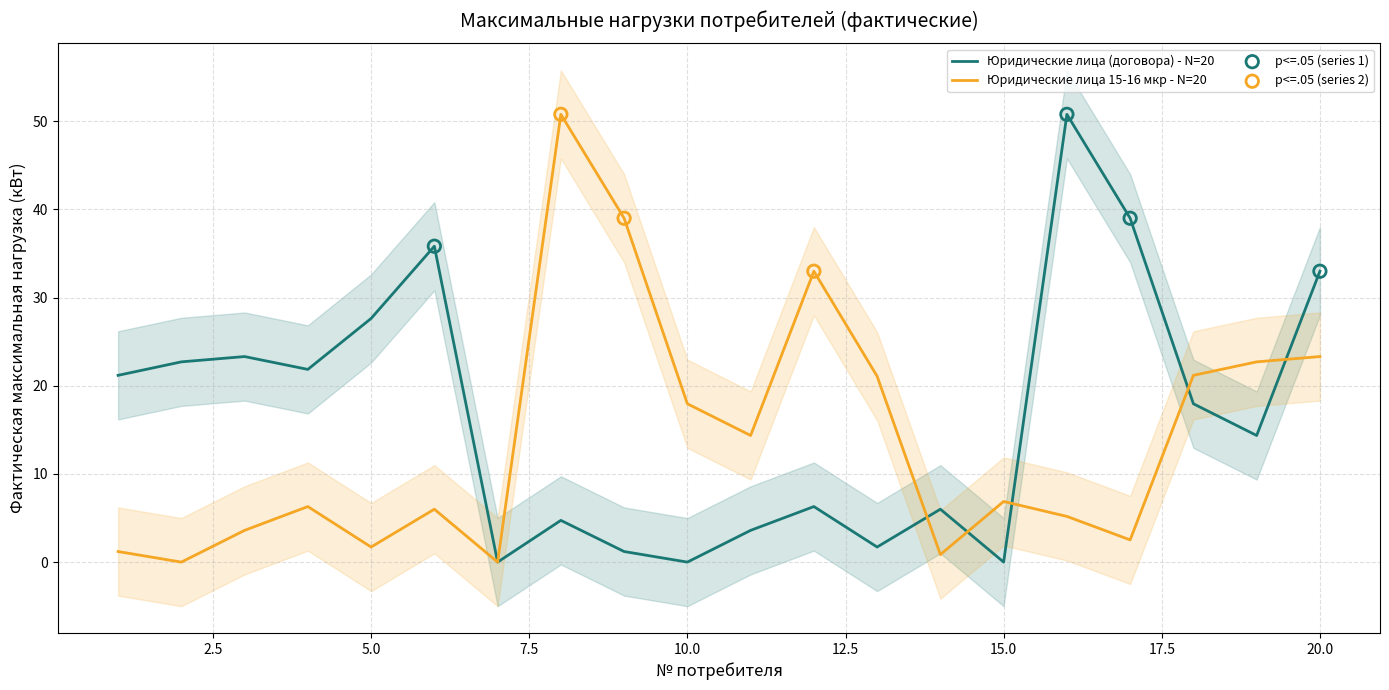

Is the value of Юридические лица (договора) at 17 greater than the value of Юридические лица 15-16 микрорайонов at 1?

Yes